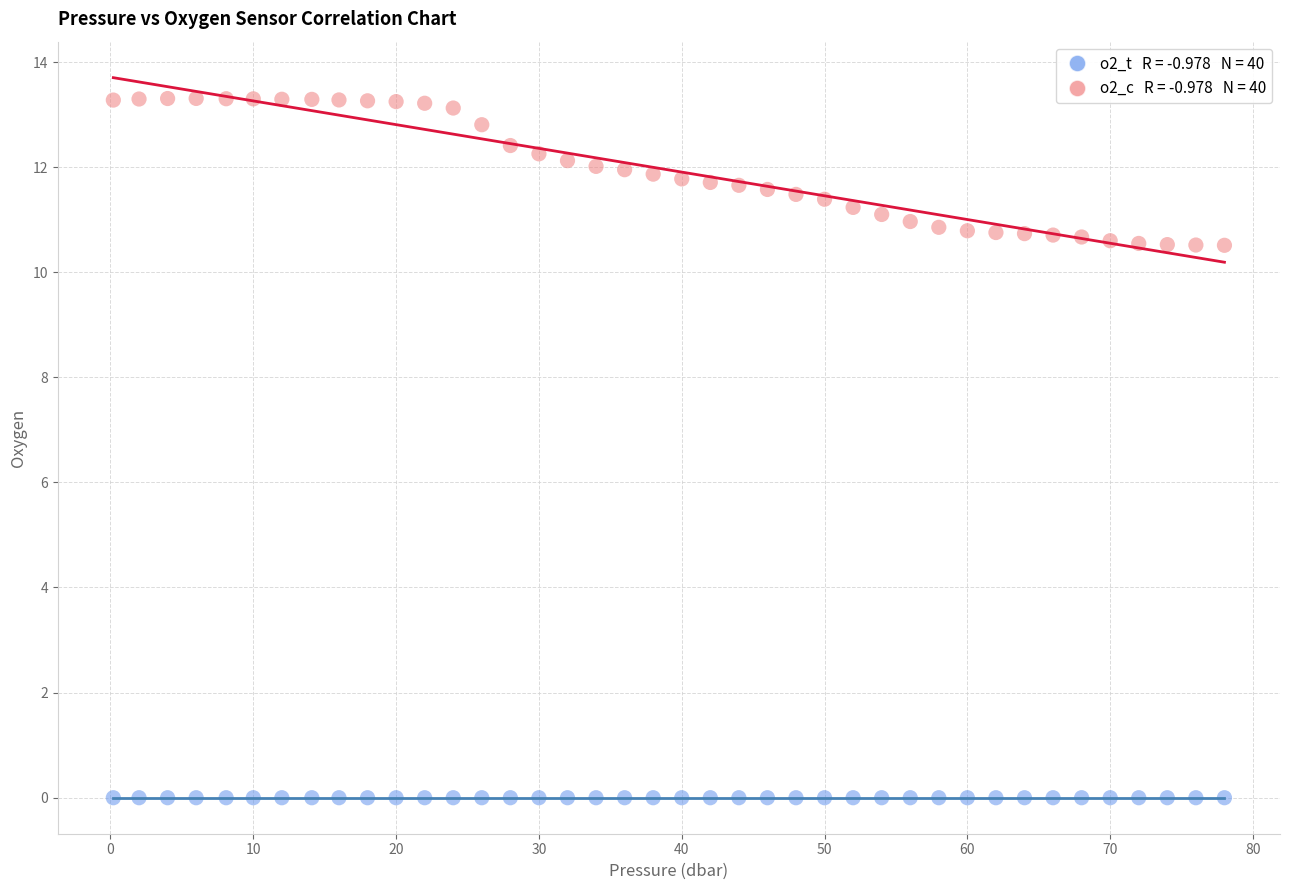

Across all data points, what is the range of X values (max minus min)?

77.8